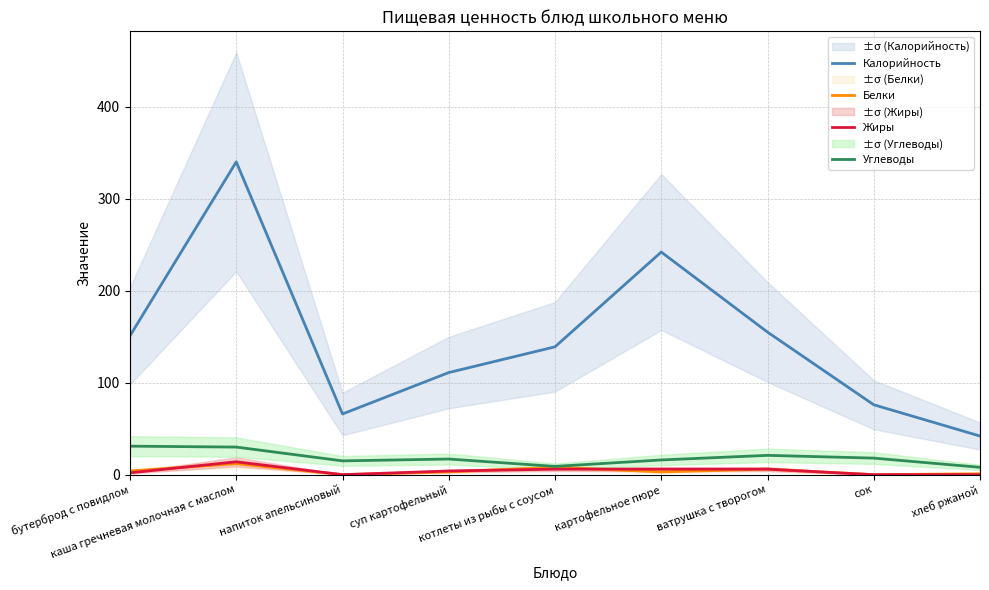

Between напиток апельсиновый and картофельное пюре, which series saw the biggest shift?

Калорийность